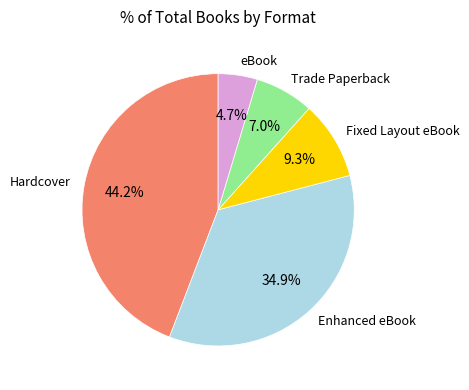

Does any single category account for the majority?

No